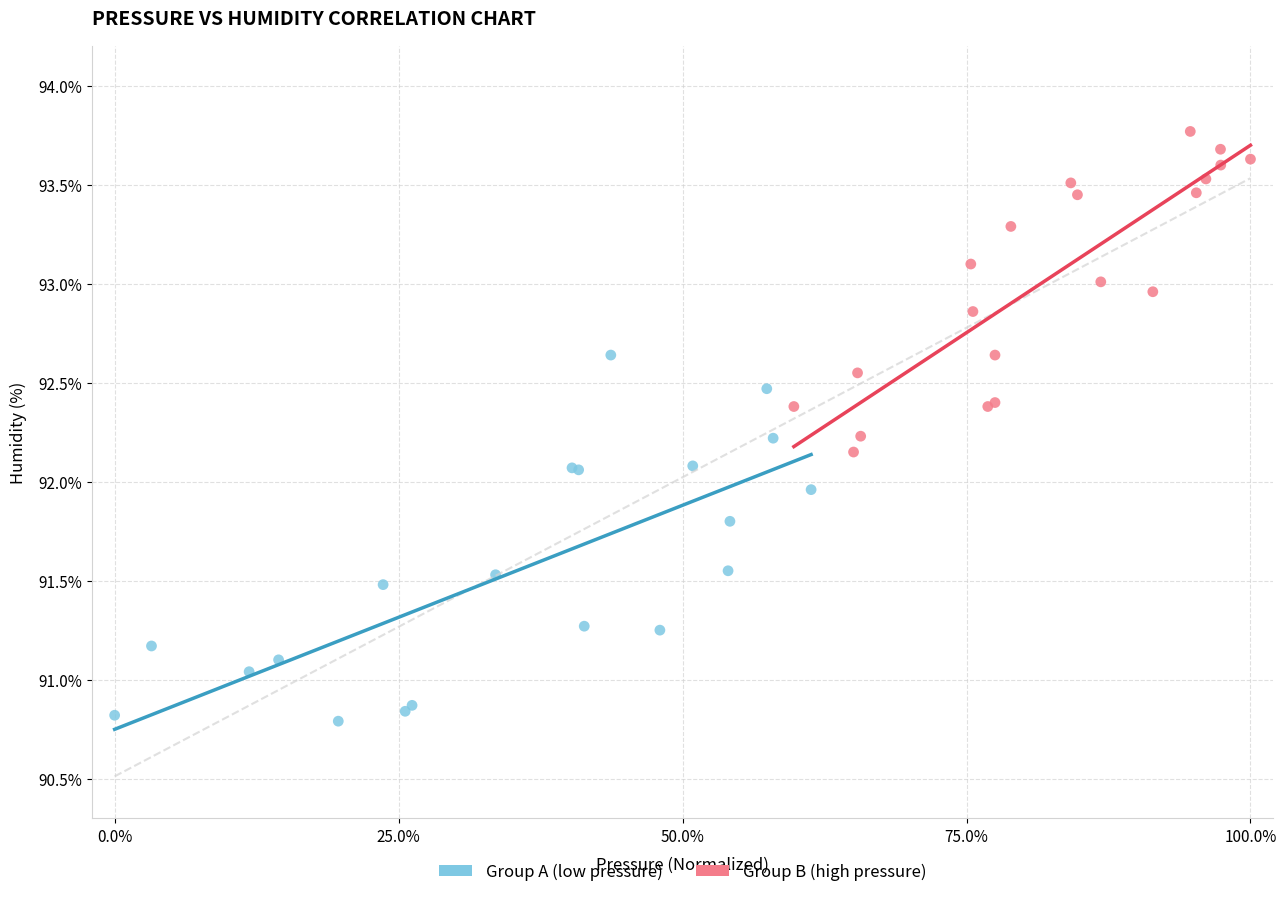

Which series has the largest Y range (max minus min)?

Group A (low pressure)